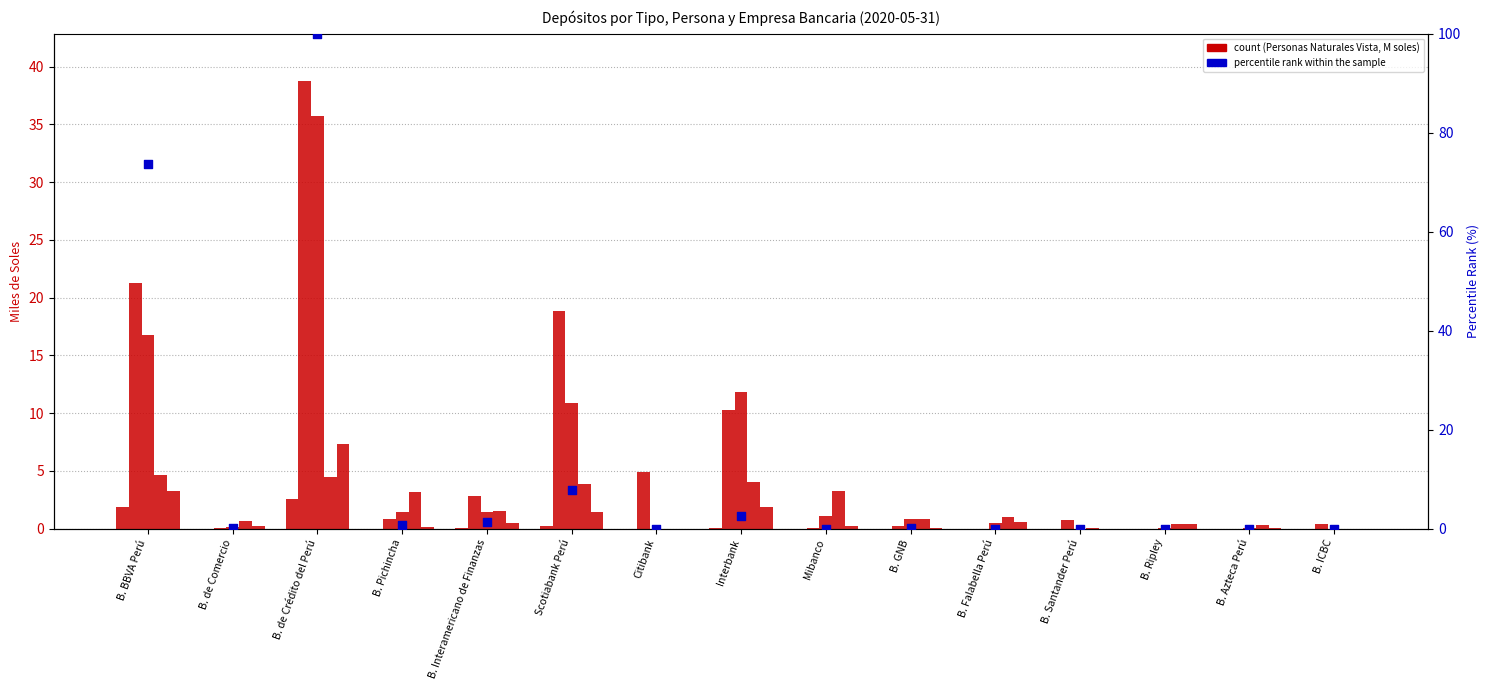

What is the total value across all series at B. ICBC?

0.4